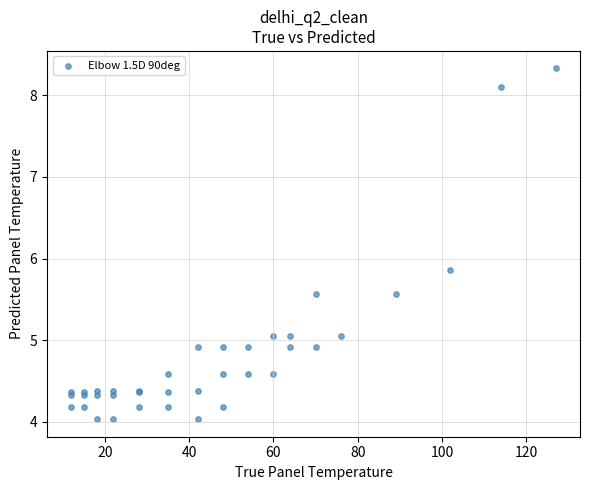

What Y value in the scatter plot is closest to 6?

5.9